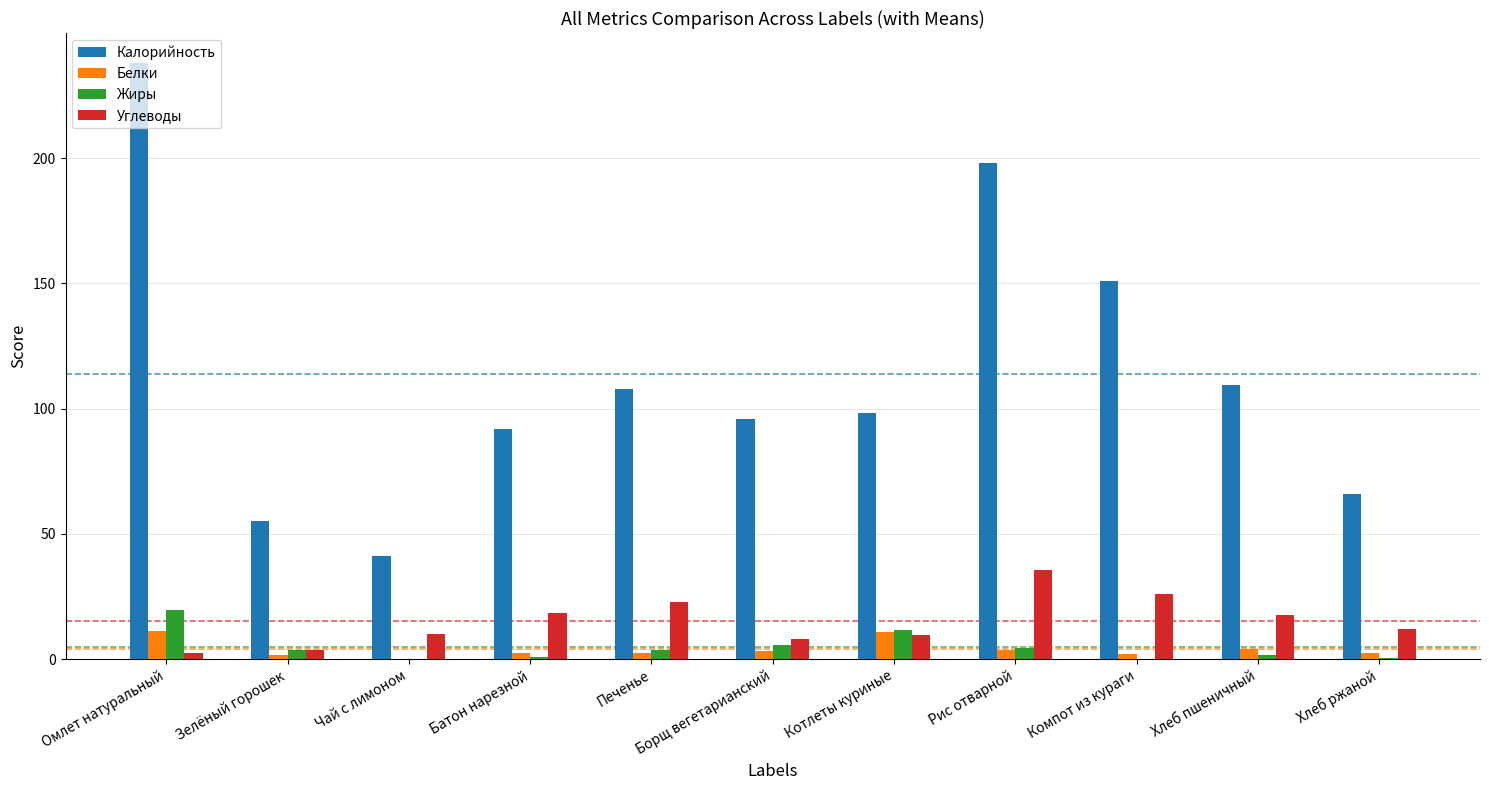

At which label does Жиры reach its peak?

Омлет натуральный